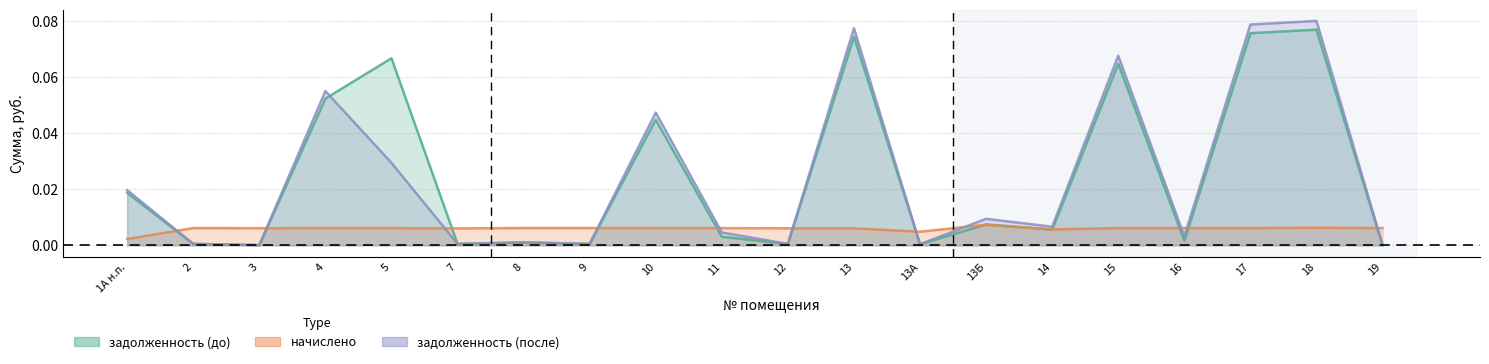

How many lines are shown in the chart?

3